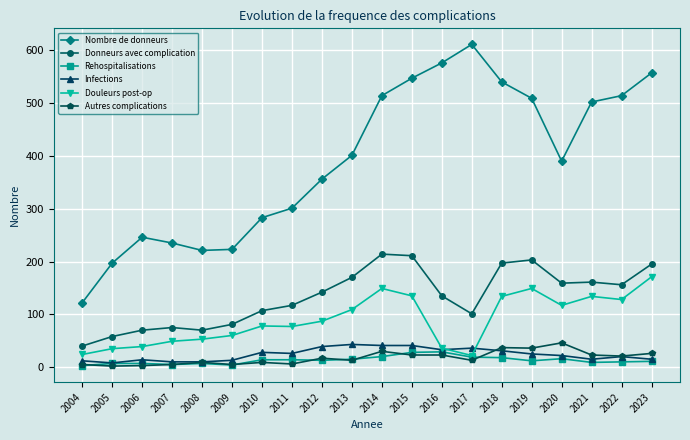

What is the difference between the maximum and minimum values in the Rehospitalisations series?

26